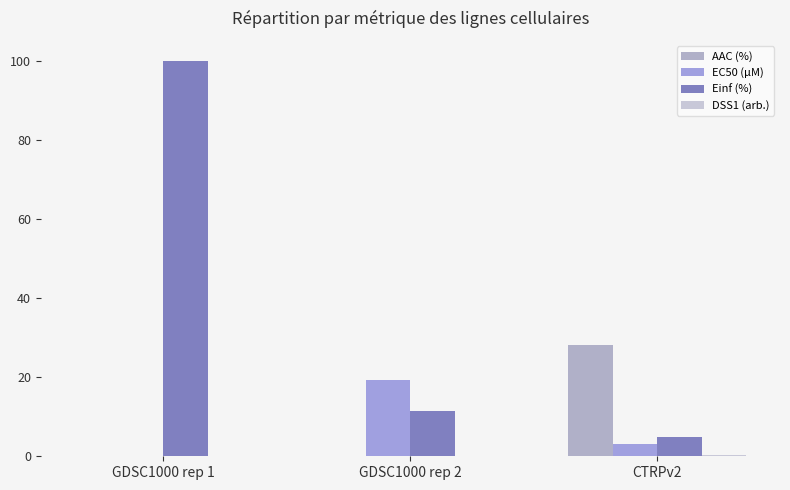

Count the number of data series in this chart.

4